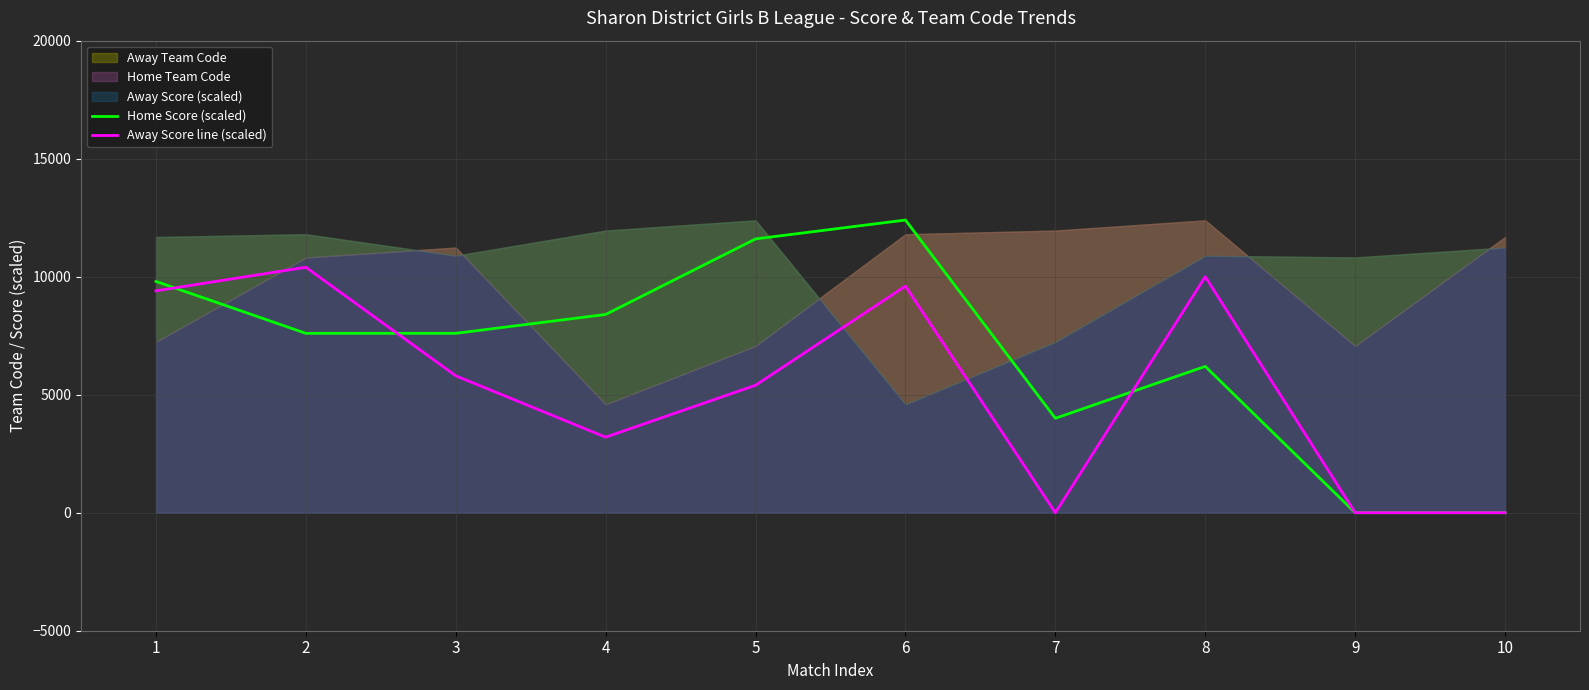

Which series has the widest spread of values?

Home Score (scaled)